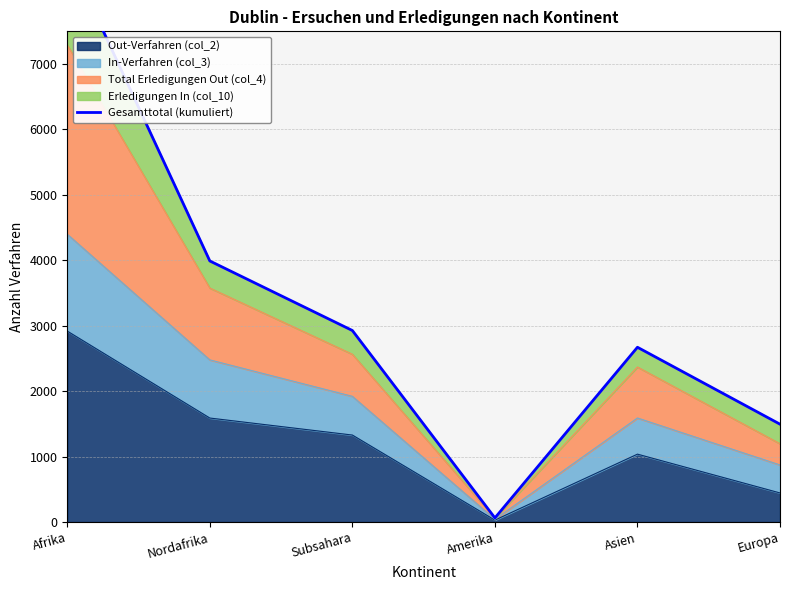

Where is the first local minimum?

Amerika